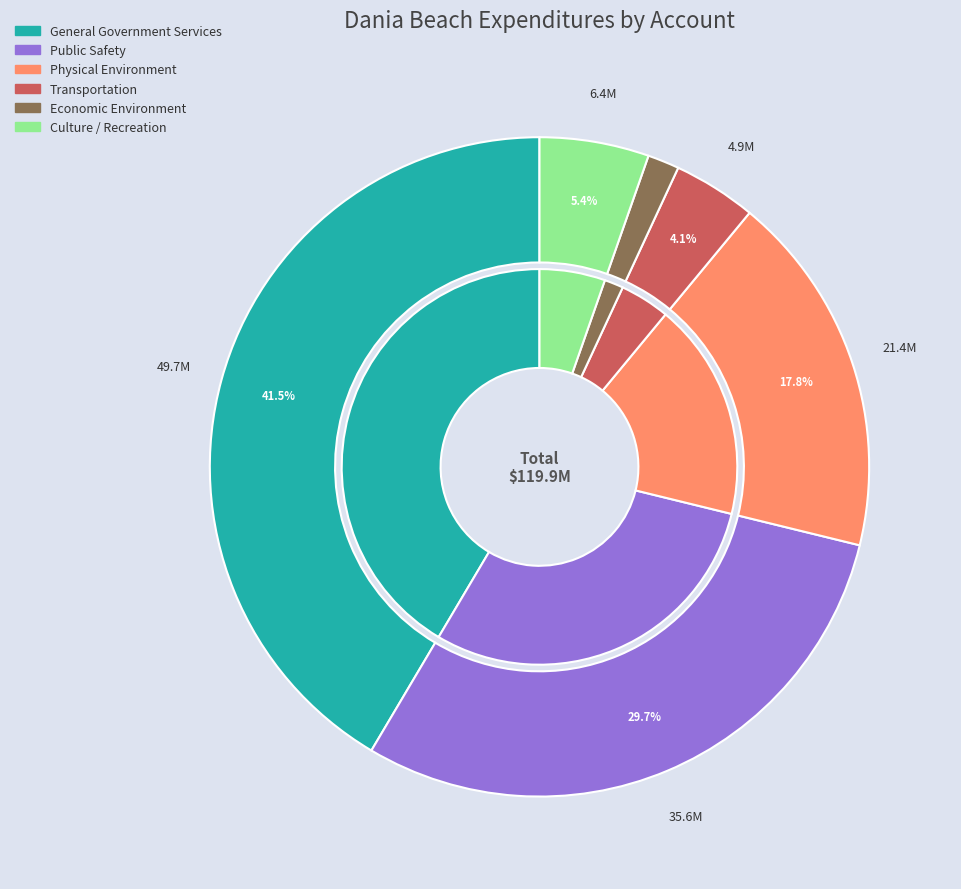

To the nearest percent, what is the combined percentage of Physical Environment and General Government Services?

59%